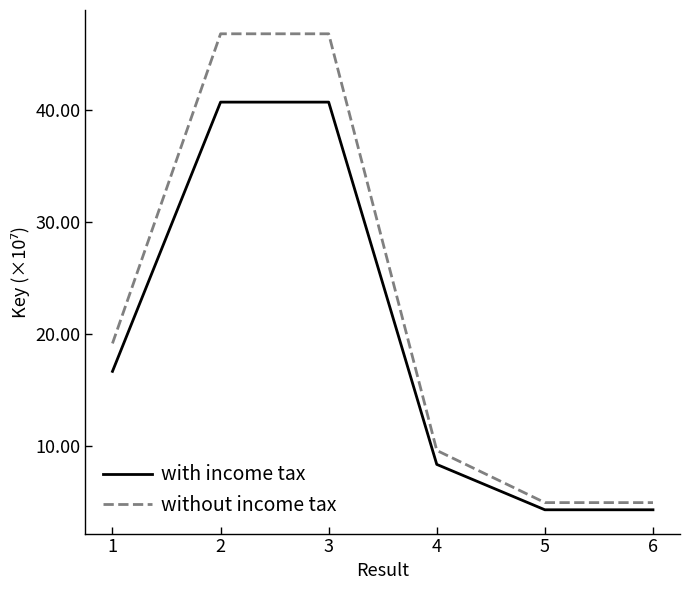

At which label does without income tax first exceed 19?

1